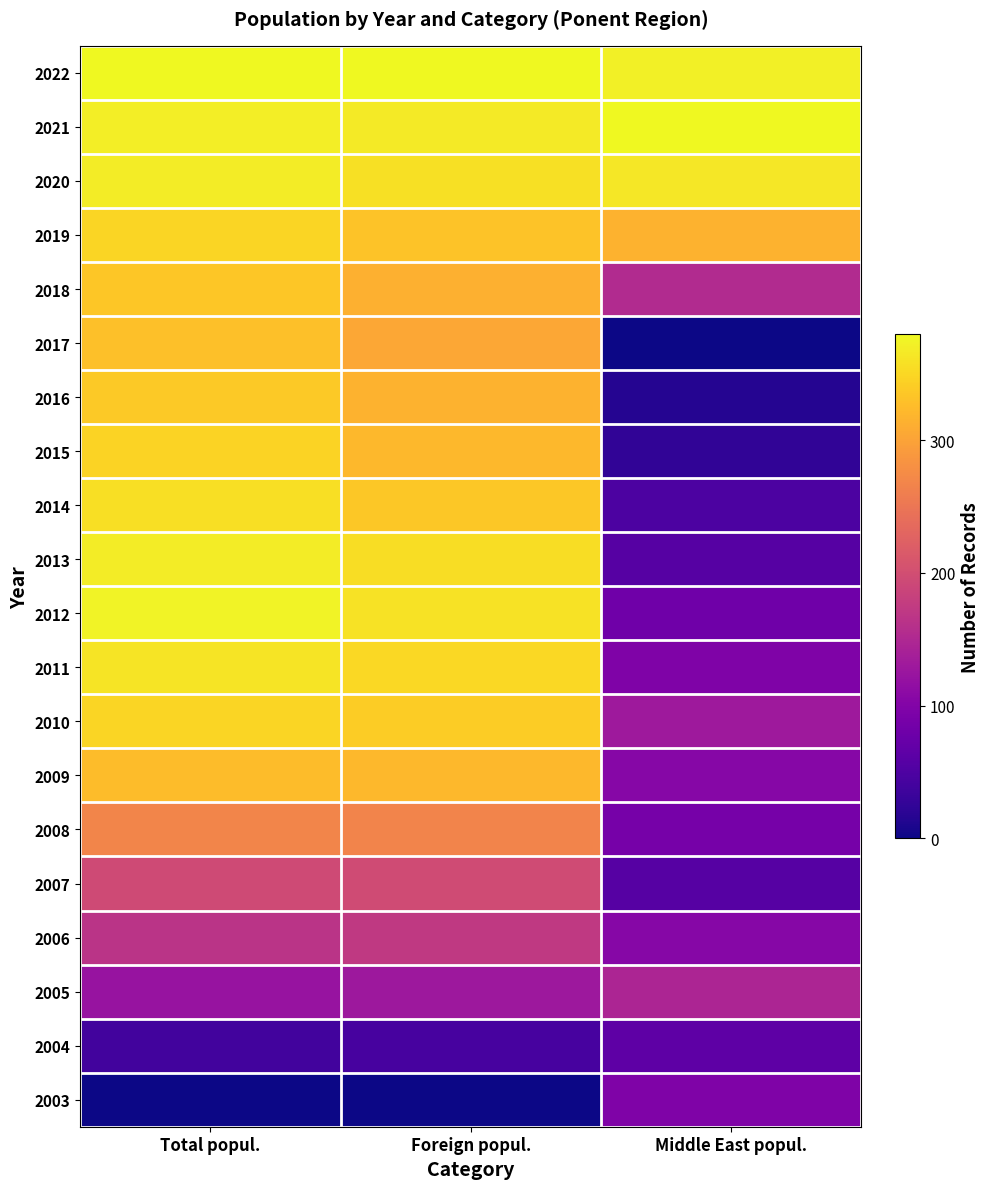

At how many categories does at least one series exceed 8?

3